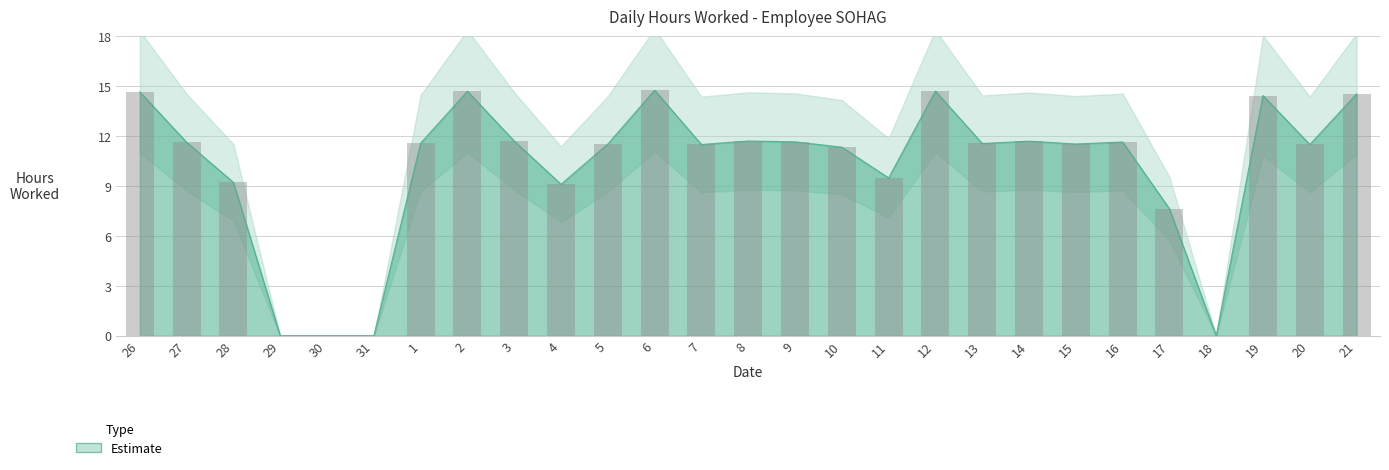

Where does the data first go above 11?

26